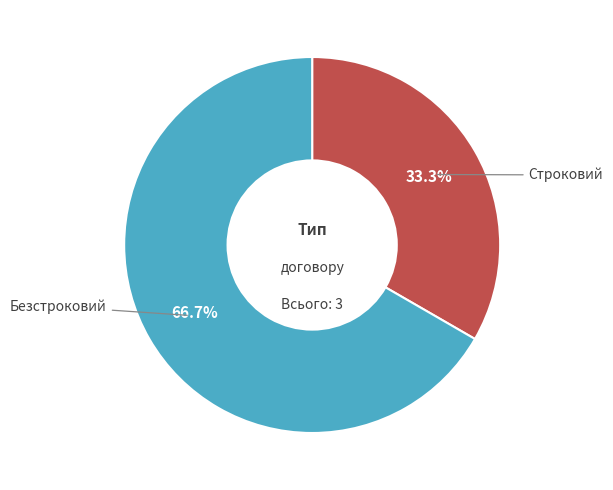

Is there any slice that represents more than half of the pie?

Yes